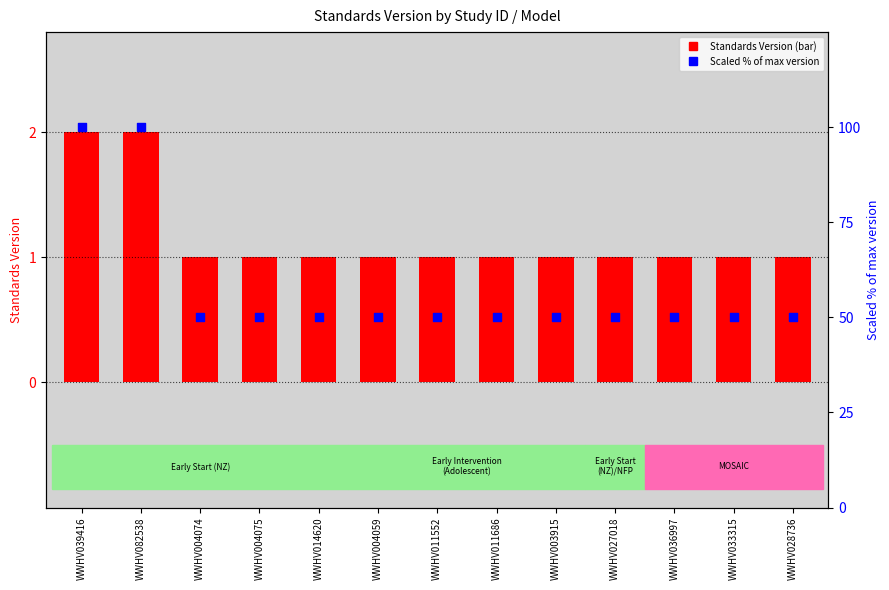

Which series has the widest spread of Y values?

Standards Version (scaled %)